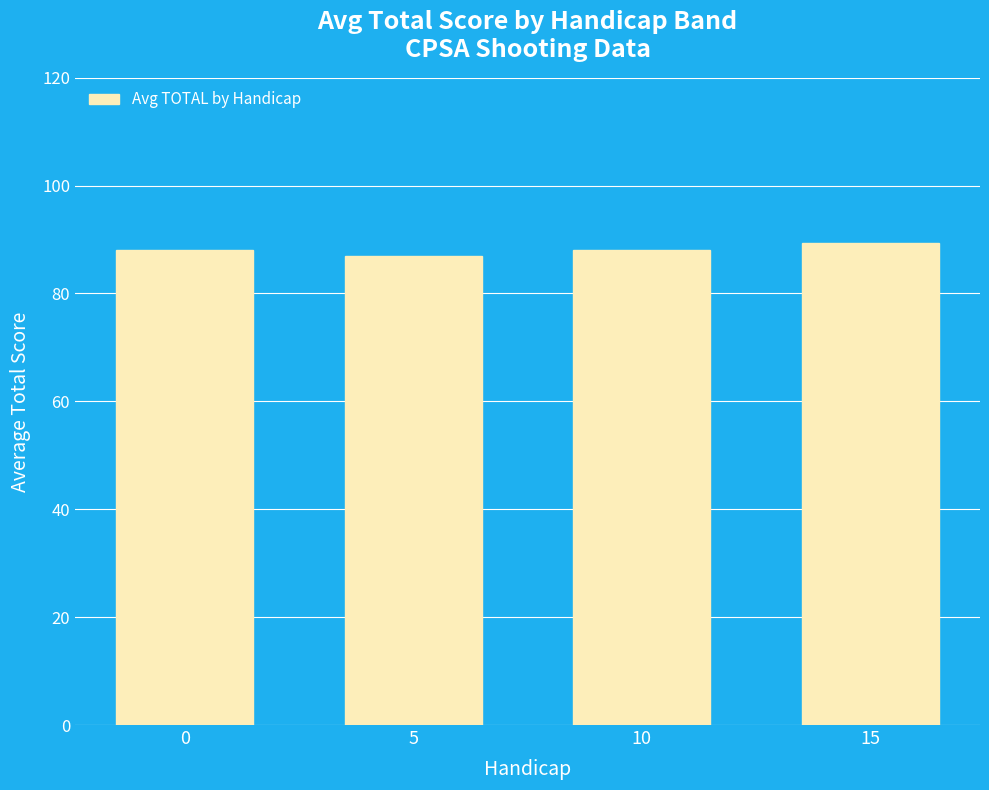

Reading left to right, extract all data points from this chart.

88.1	87.0	88.1	89.4